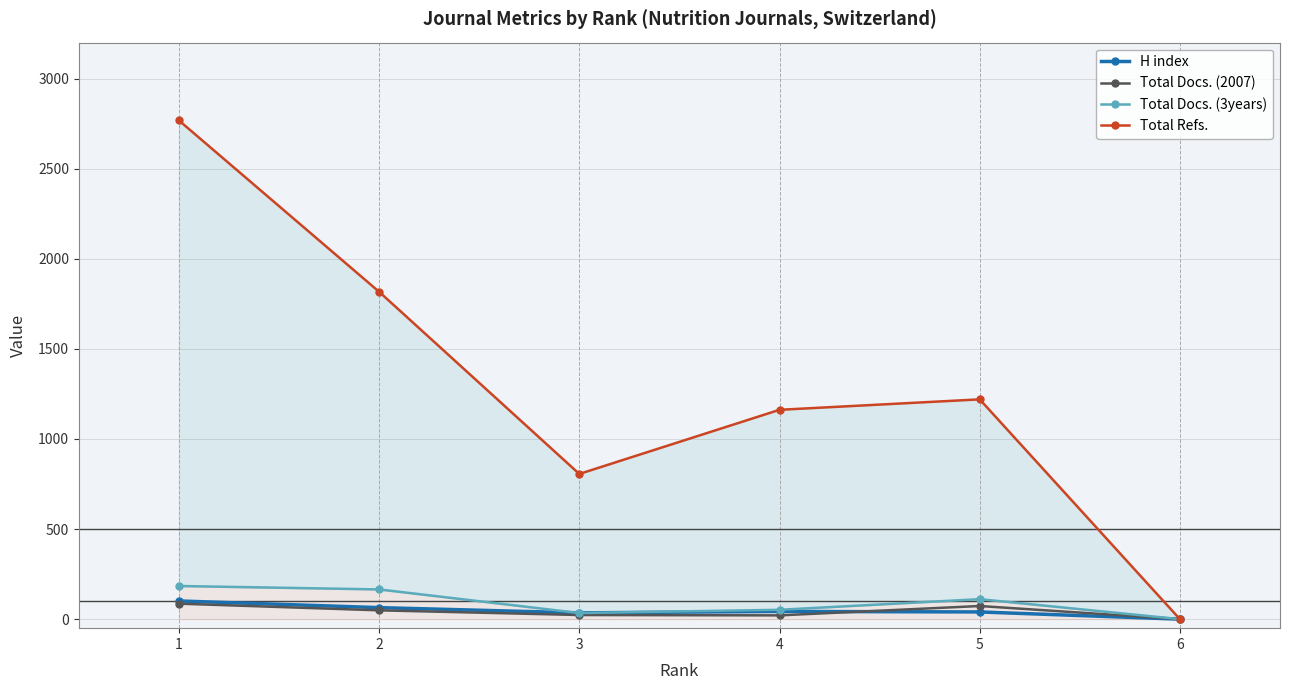

List the series in order of their peak value, highest first.

Total Refs., Total Docs. (3years), H index, Total Docs. (2007)